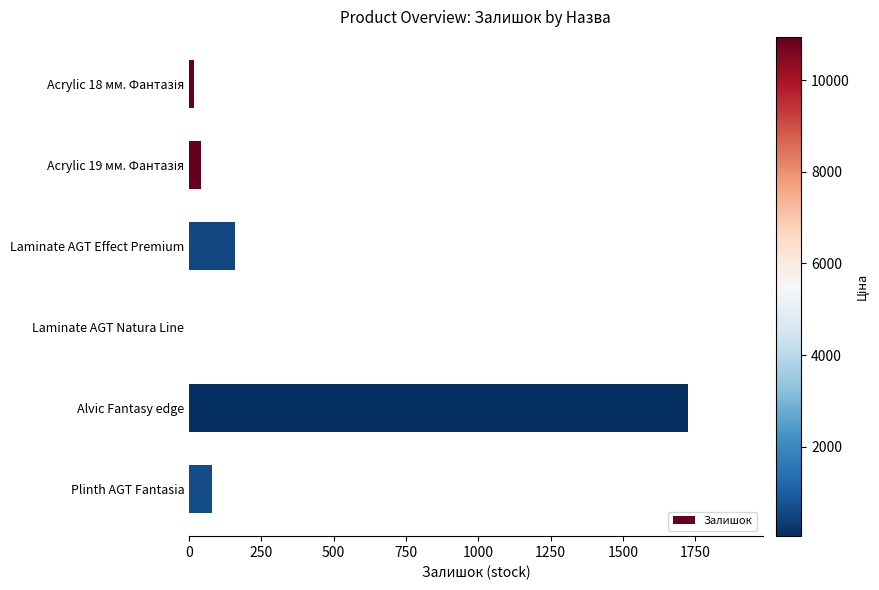

Read the value at Laminate AGT Effect Premium.

157